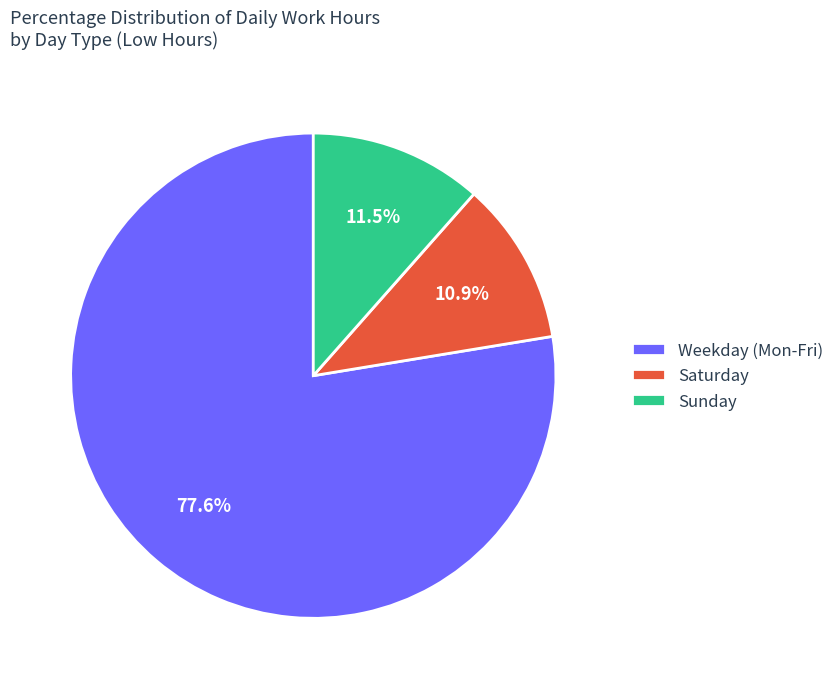

Between Sunday and Saturday, which is larger?

Sunday